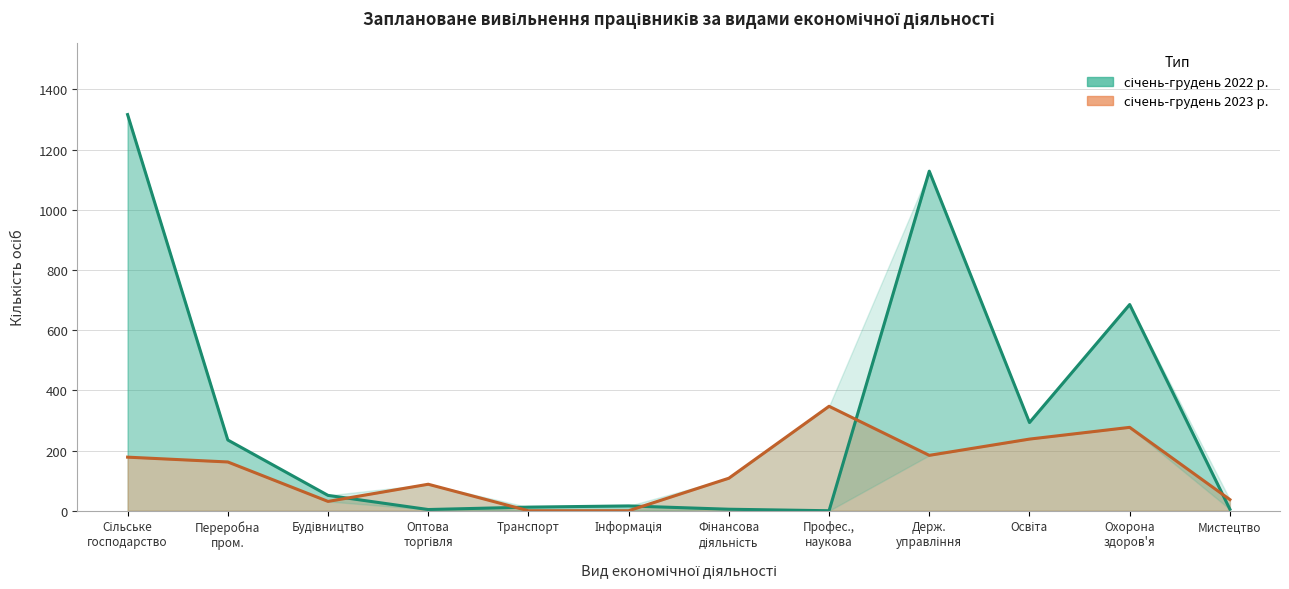

What are all the series names shown in the legend?

січень-грудень 2022 р., січень-грудень 2023 р.